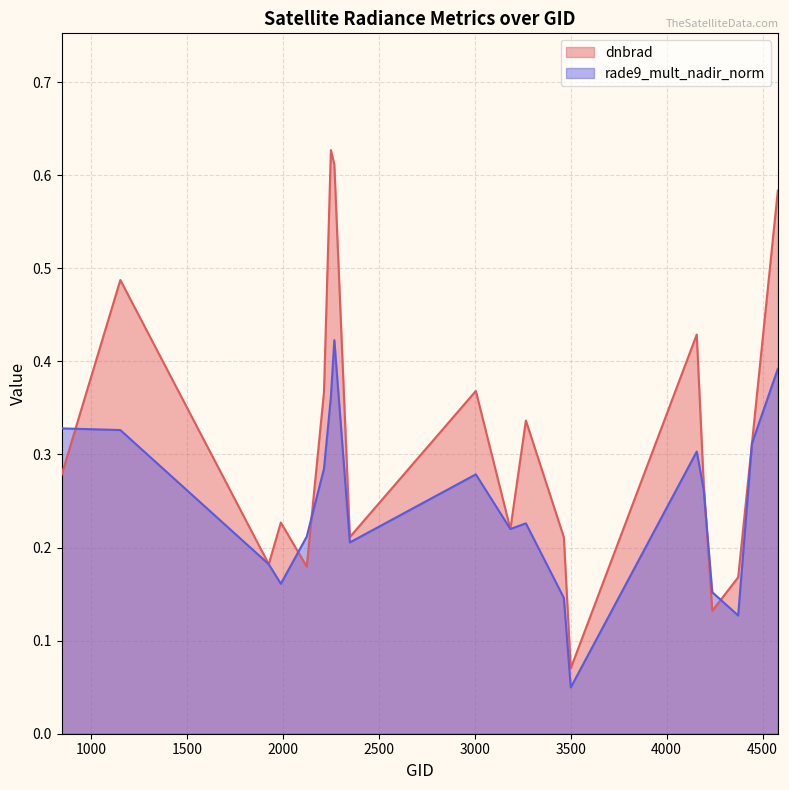

Reading left to right, extract all data points from this chart.

dnbrad: 0.3	0.5	0.2	0.2	0.2	0.4	0.6	0.6	0.2	0.4	0.2	0.3	0.2	0.1	0.4	0.3	0.1	0.2	0.3	0.6
rade9_mult_nadir_norm: 0.3	0.3	0.2	0.2	0.2	0.3	0.4	0.4	0.2	0.3	0.2	0.2	0.1	0.0	0.3	0.3	0.2	0.1	0.3	0.4